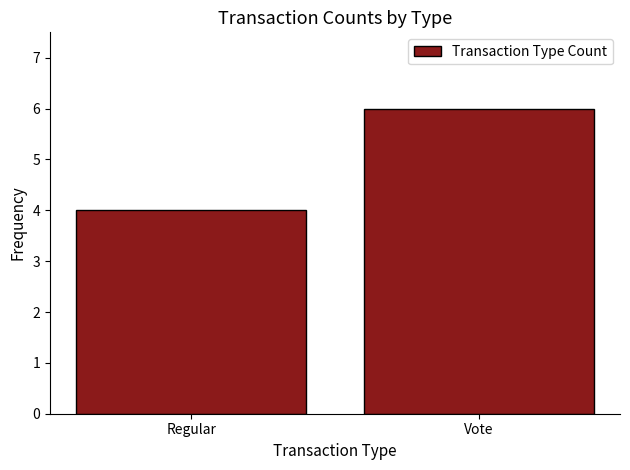

Which has a higher value, Vote or Regular?

Vote